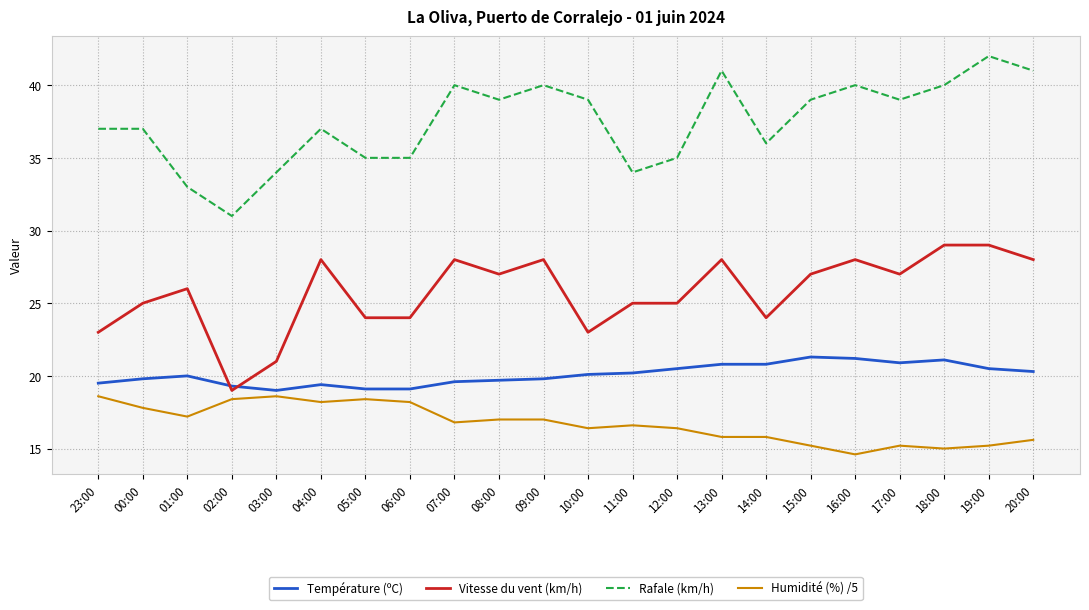

What is the difference between the highest and lowest values at 02:00?

12.6